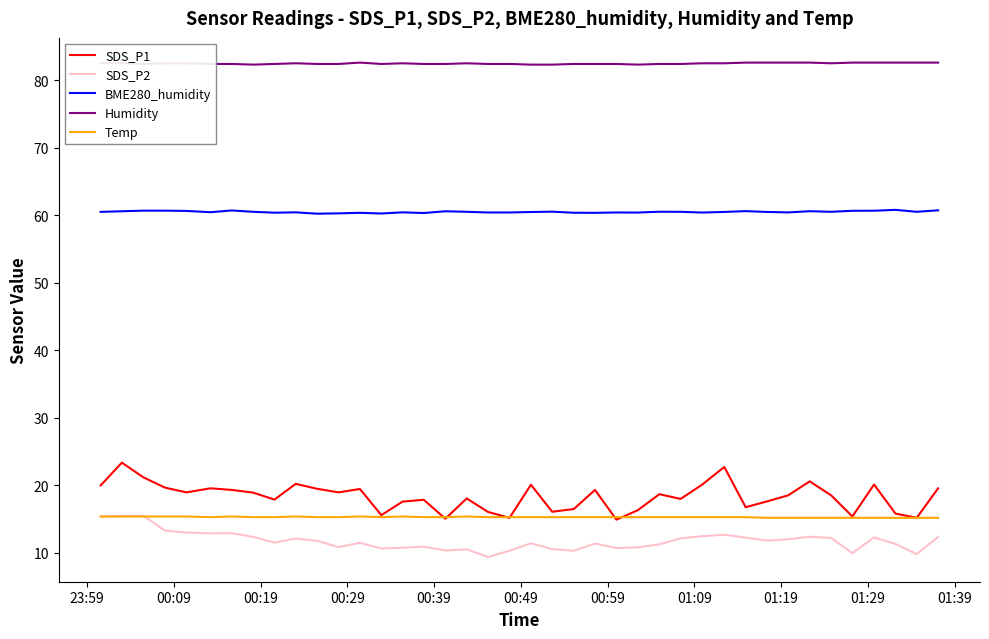

What is the smallest value displayed?

9.4